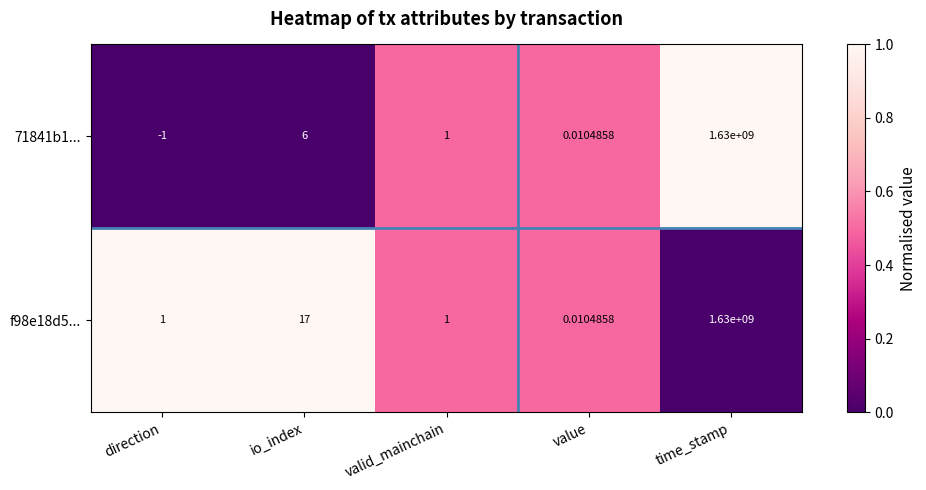

At which category is the sum across all series the highest?

time_stamp